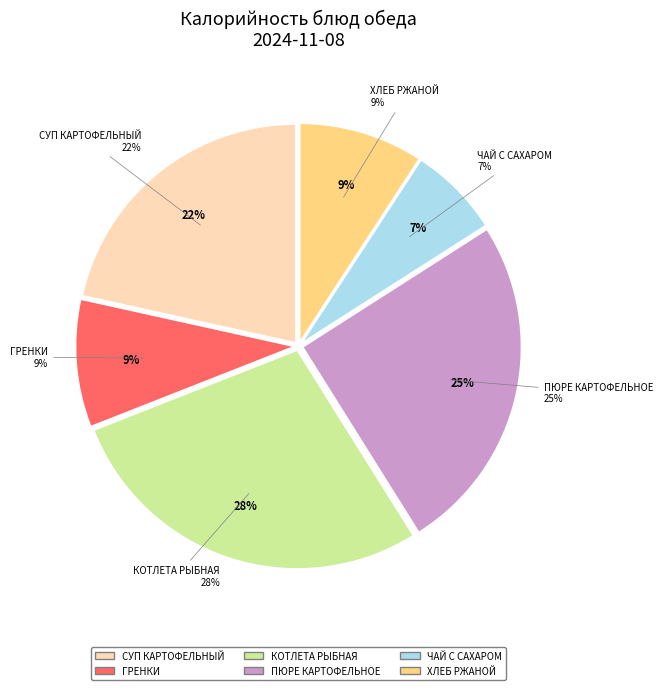

How much of the chart is everything except ЧАЙ С САХАРОМ?

93.2%